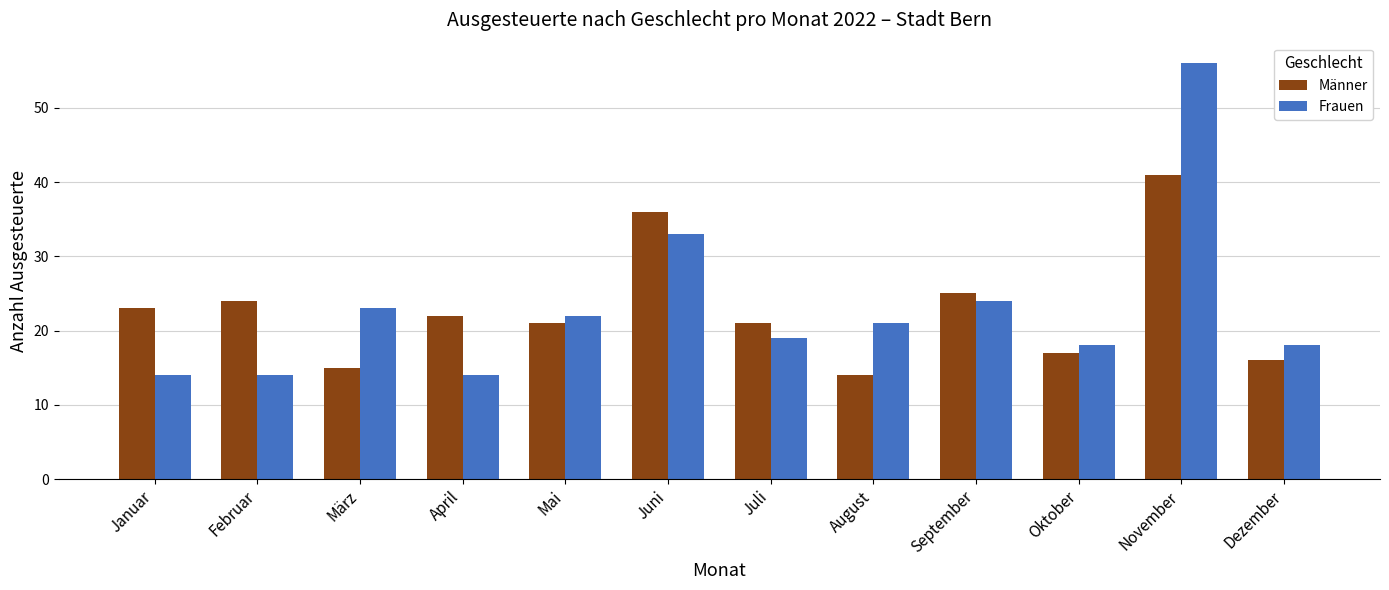

What is the total value across all series at Januar?

37